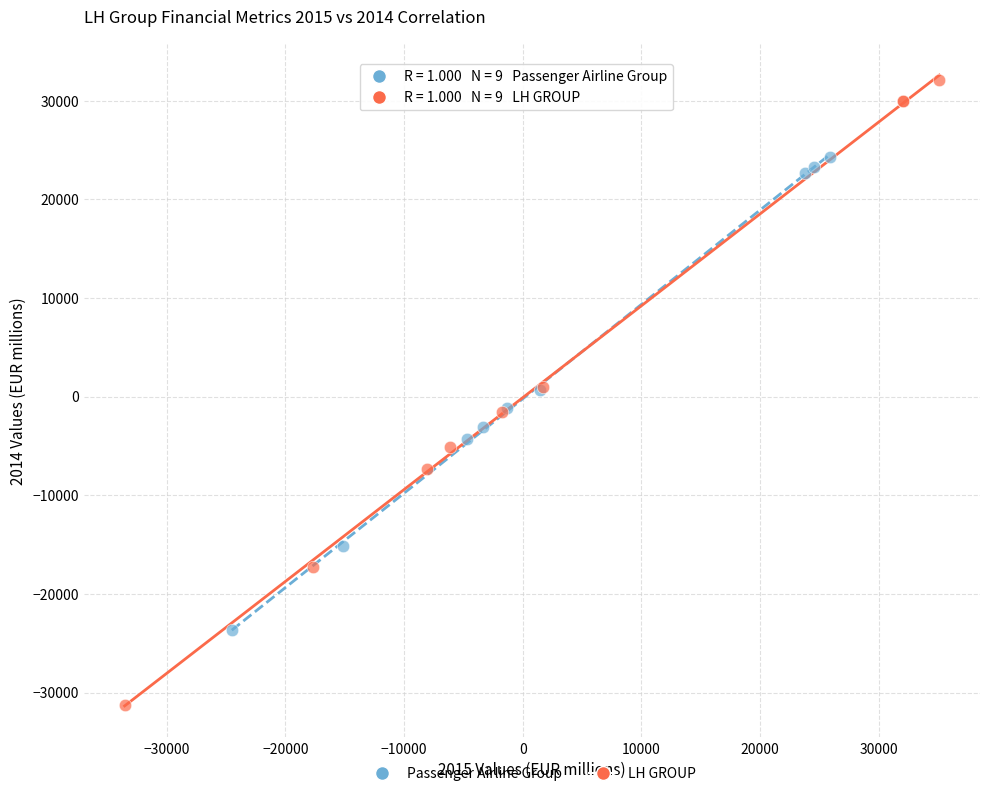

Which series has the largest Y range (max minus min)?

LH GROUP